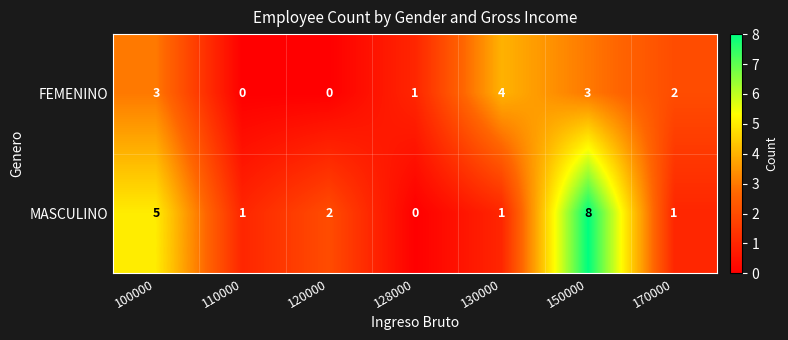

List the series in order of their peak value, highest first.

MASCULINO, FEMENINO